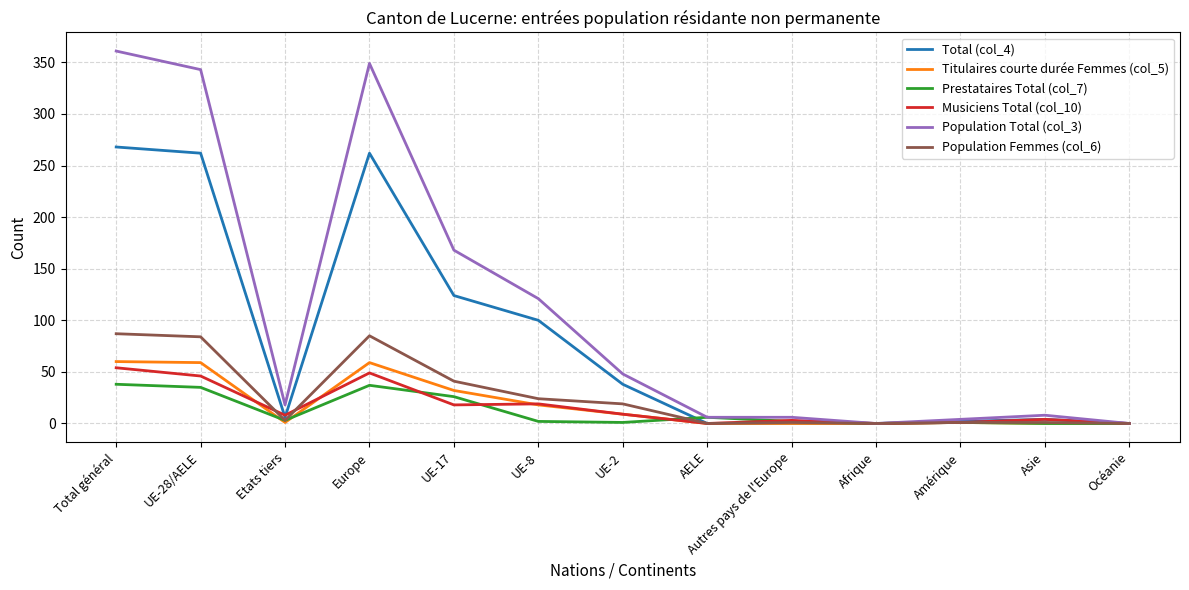

What is the greatest value displayed?

361